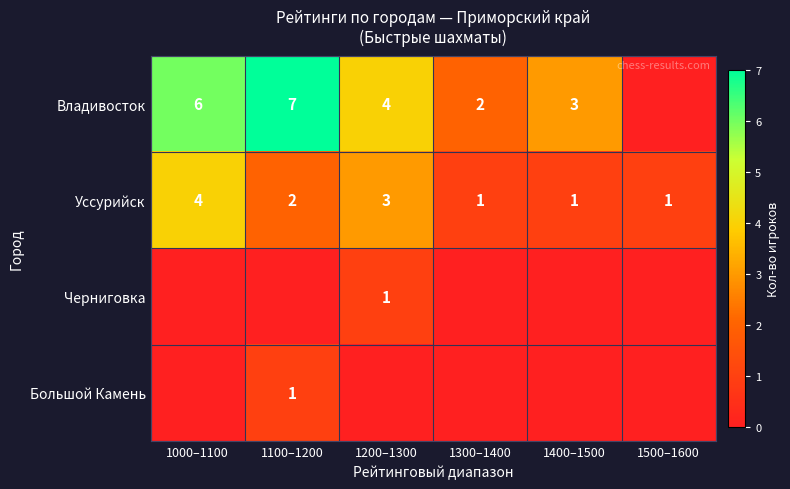

At which category does the chart reach its peak across all series?

1100–1200